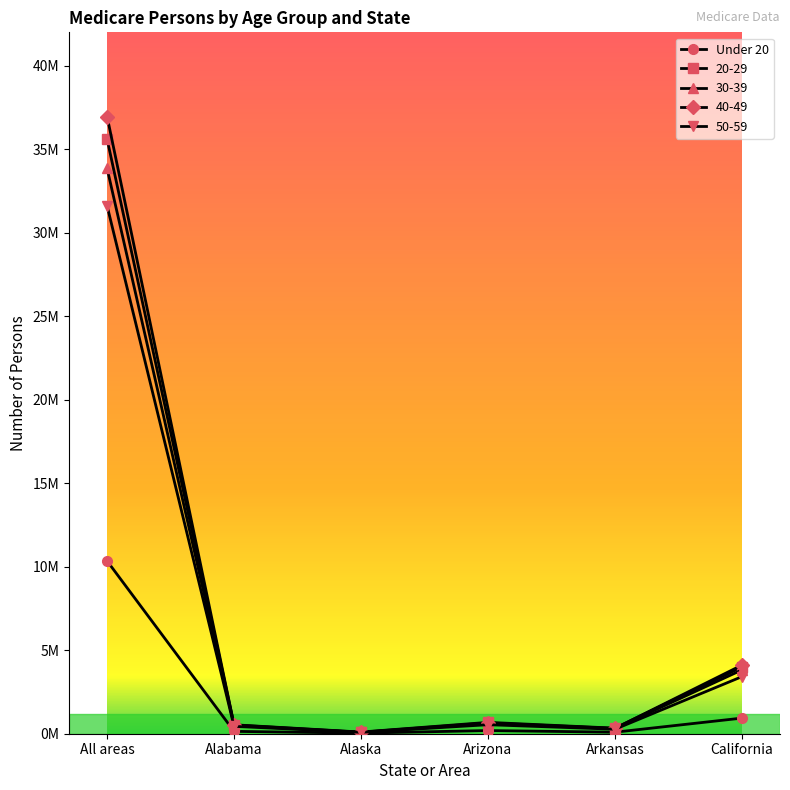

Reading left to right, what are all the values shown in this chart?

Under 20: All areas=10343007	Alabama=141791	Alaska=35317	Arizona=190572	Arkansas=91560	California=935203
20-29: All areas=35601386	Alabama=535014	Alaska=100351	Arizona=680383	Arkansas=333010	California=3995173
30-39: All areas=33847251	Alabama=497828	Alaska=75533	Arizona=610453	Arkansas=309180	California=3821100
40-49: All areas=36952973	Alabama=522018	Alaska=89841	Arizona=648044	Arkansas=319523	California=4107924
50-59: All areas=31606228	Alabama=441941	Alaska=83691	Arizona=539797	Arkansas=269377	California=3417625